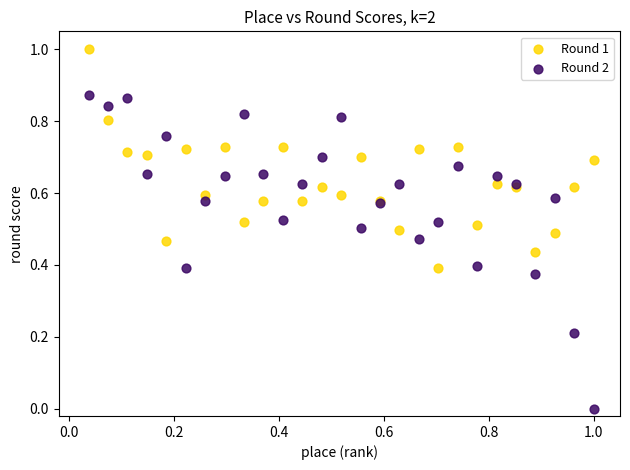

Which series has the widest spread of Y values?

Round 2